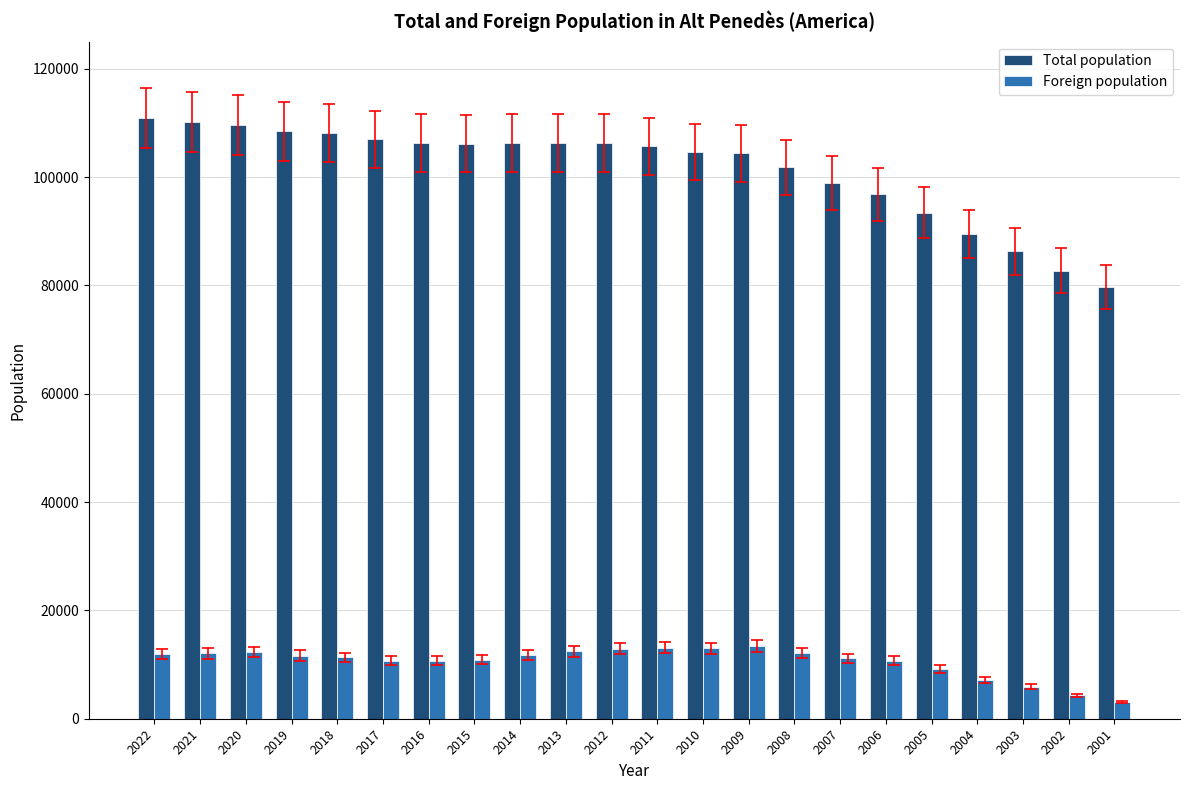

What is the average value of the Foreign population series?

10546